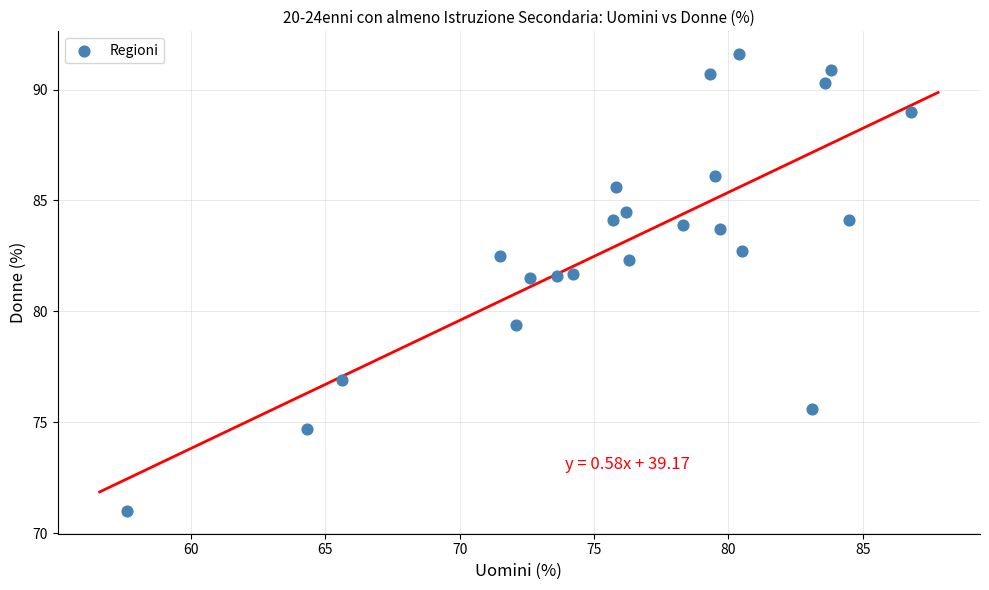

What is the range of Y values (max minus min)?

20.6